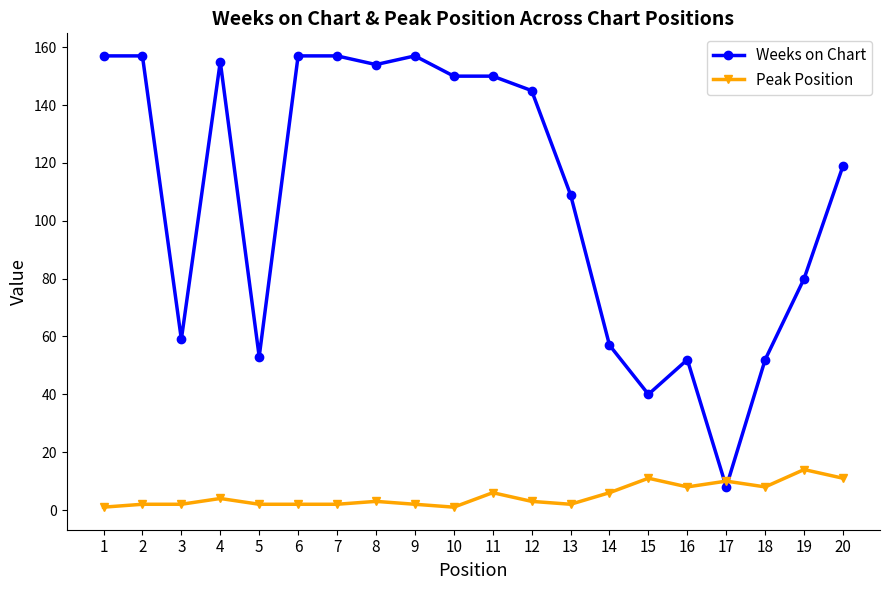

What is the sum of all Weeks on Chart values?

2168